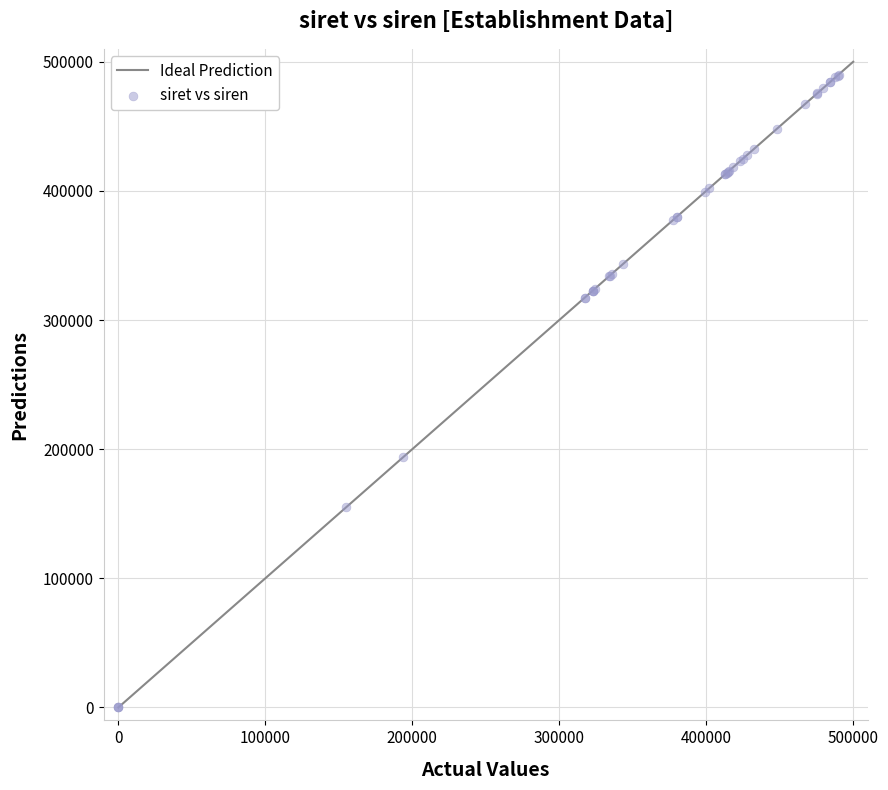

What Y value in the scatter plot is closest to 245000?

193786.7